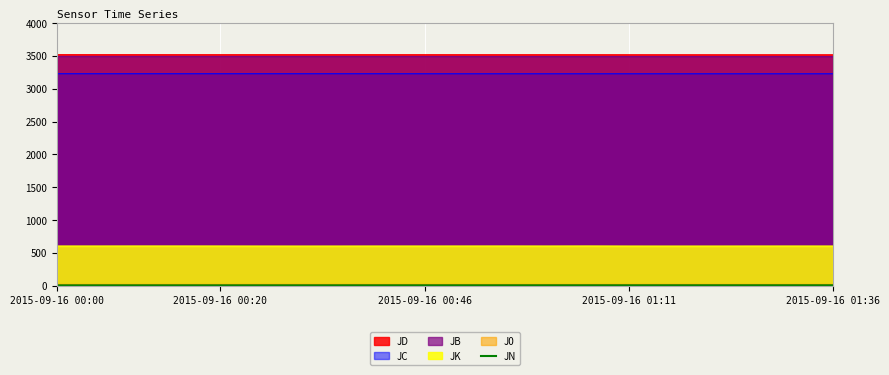

The value at 16 is 7.4. True or false?

True